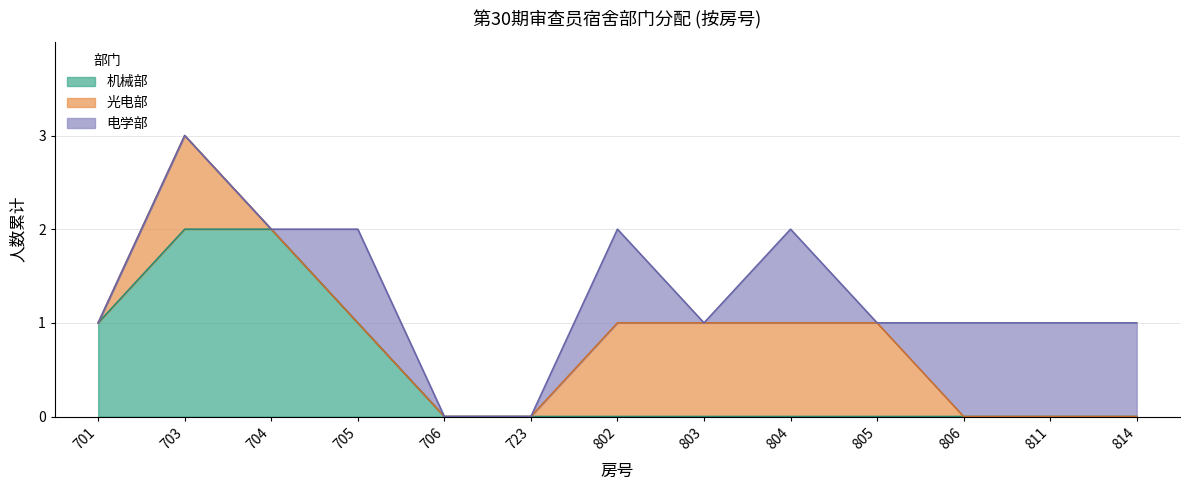

What is the sum of all 光电部 values?

5